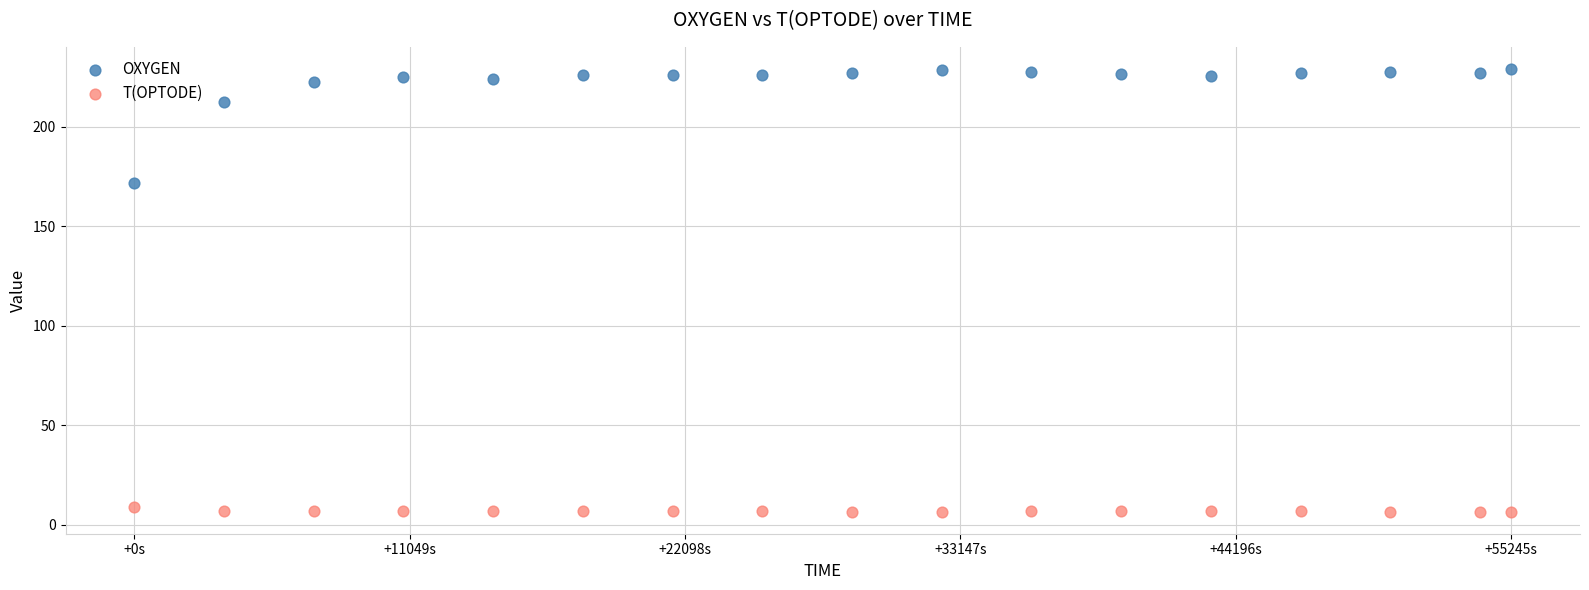

What are all the series names shown in the legend?

OXYGEN, T(OPTODE)